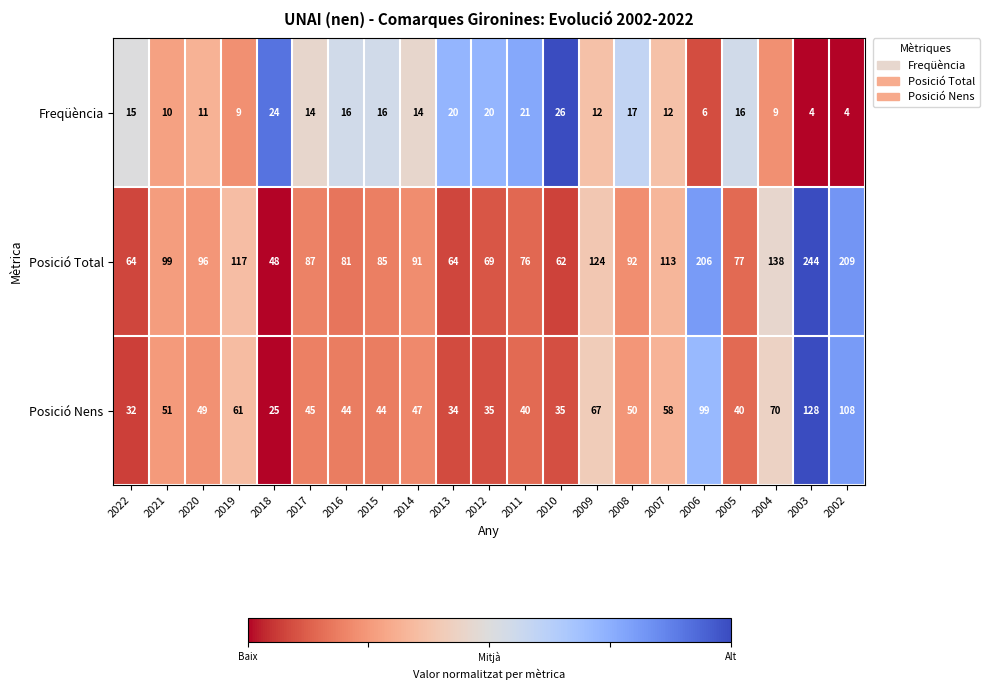

Is it true that Freqüència equals 21 at 2009?

False